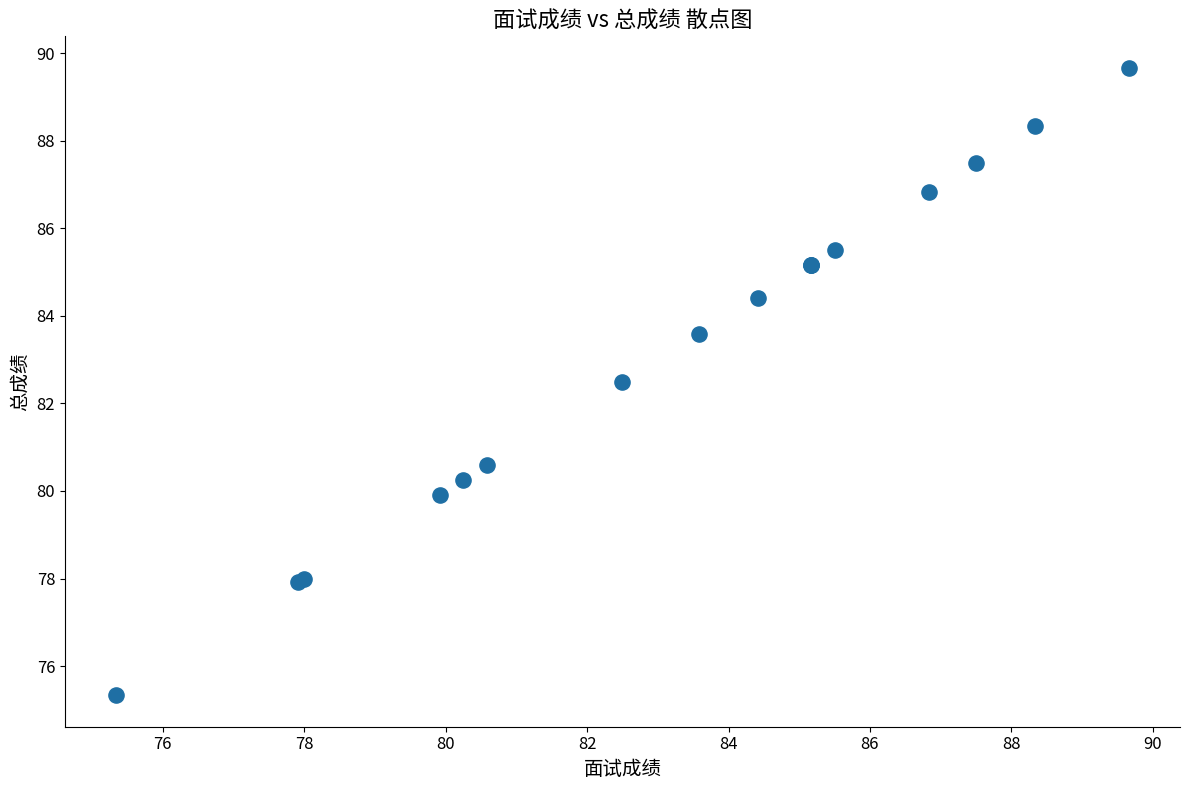

What Y value in the scatter plot is closest to 82?

82.5